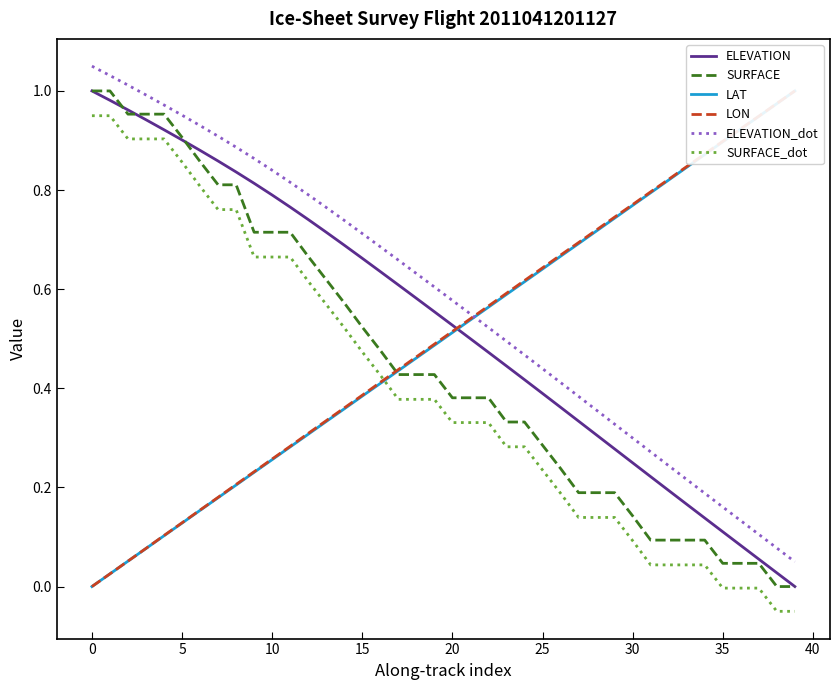

What is the smallest value displayed?

-0.1